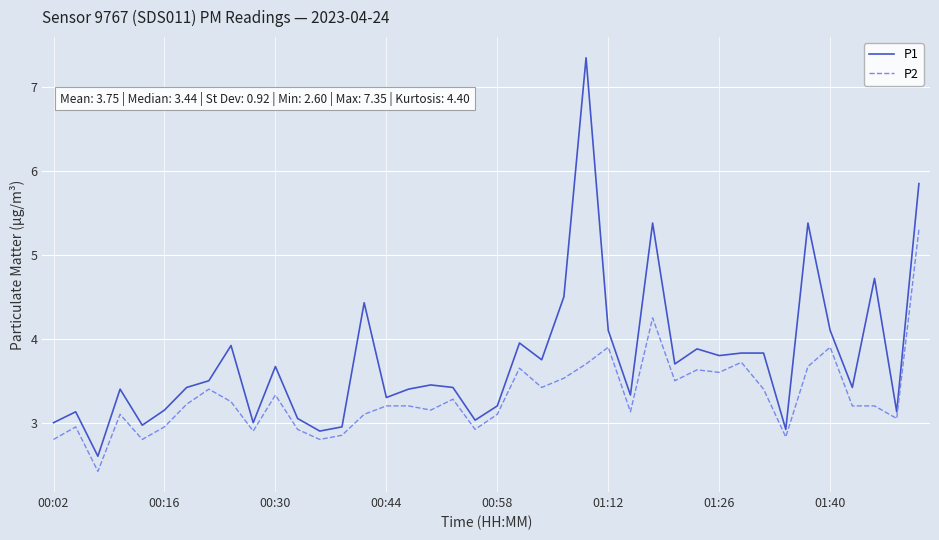

Which series has the largest range (max minus min)?

P1